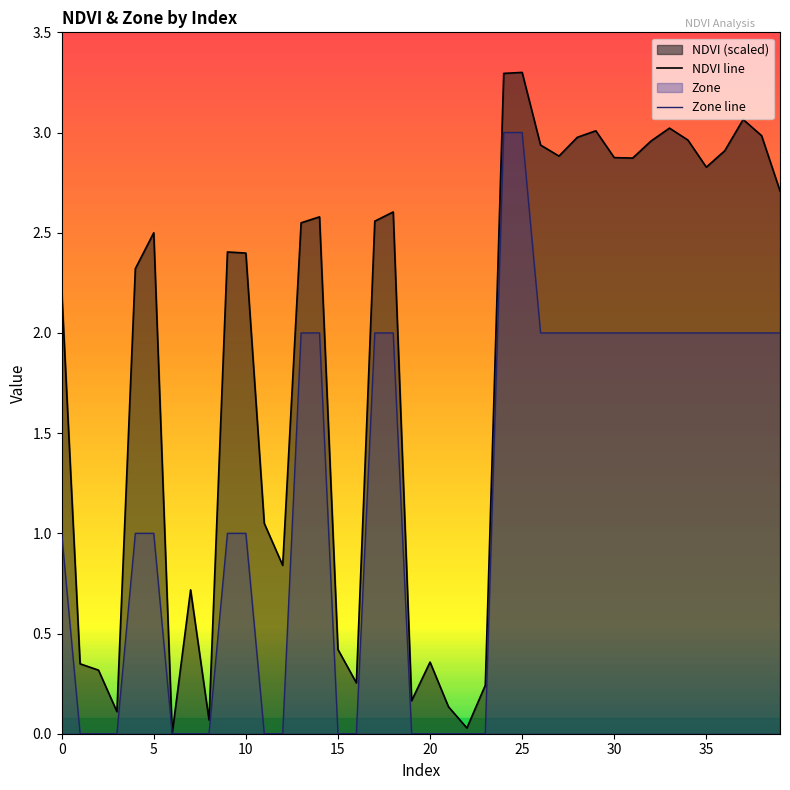

At how many categories does at least one series exceed 2?

25